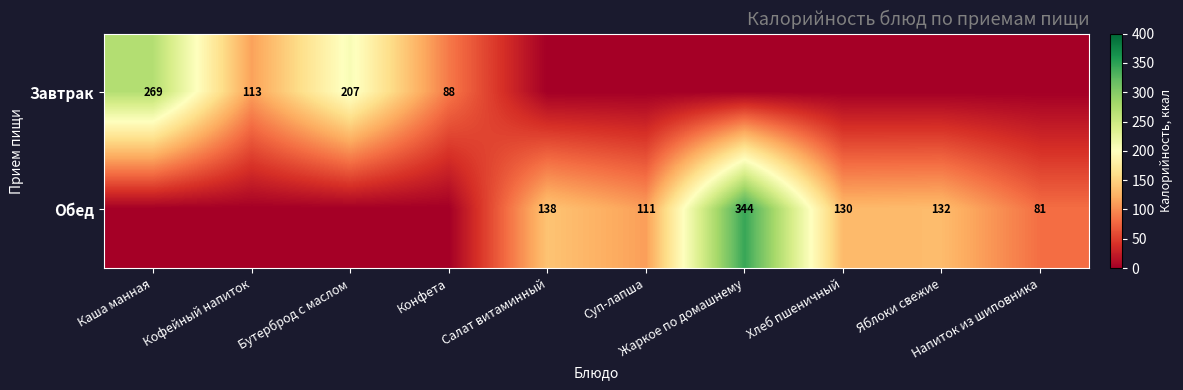

What is the maximum value shown in the chart?

344.5